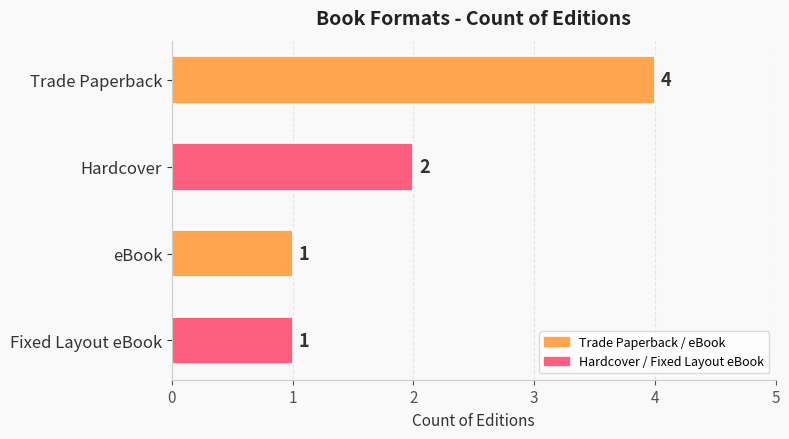

What is the change in value from Trade Paperback to eBook?

-3